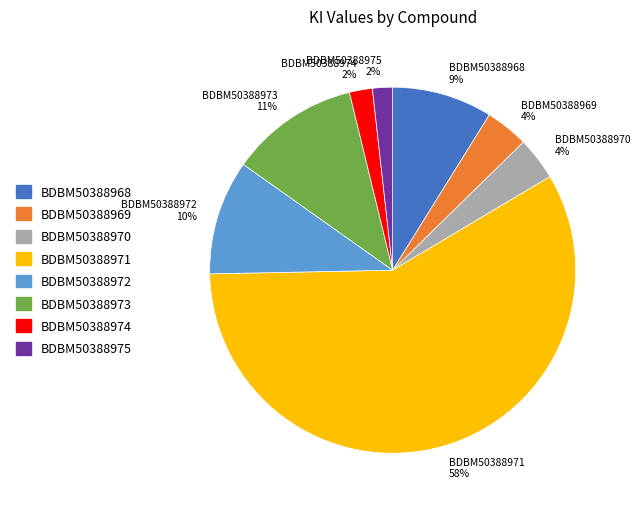

Which slice is the largest?

BDBM50388971